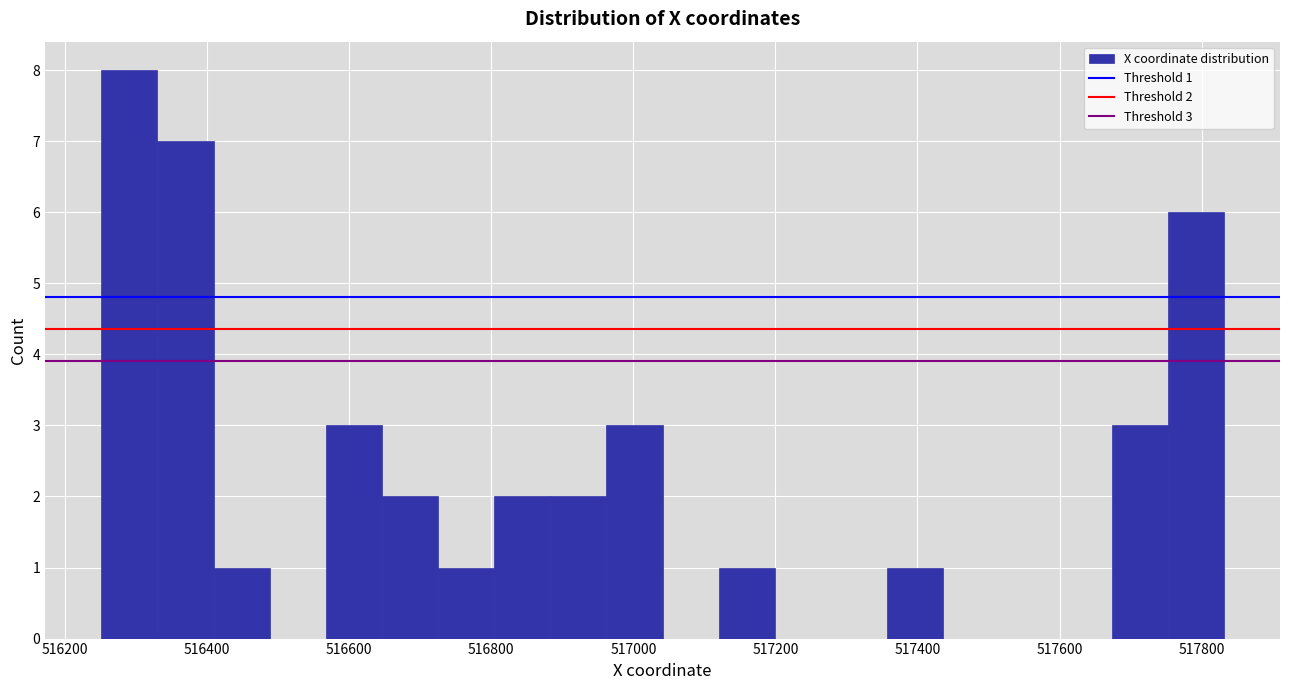

Read against the x-axis, roughly where is the centre of the tallest bar?

516300